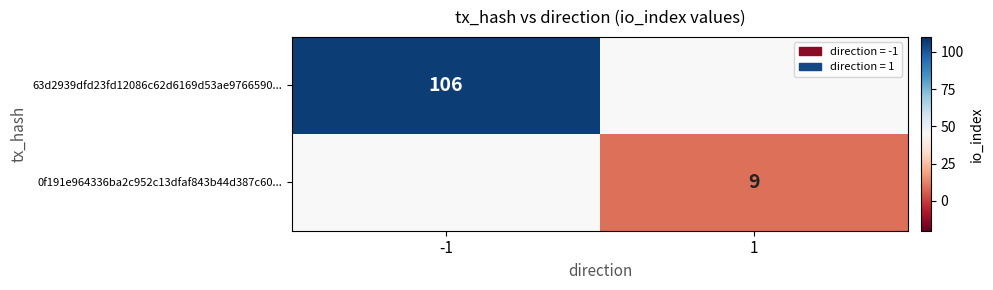

Is the value of 63d2939dfd23fd12086c62d6169d53ae9766590... at -1 greater than the value of 0f191e964336ba2c952c13dfaf843b44d387c60... at 1?

Yes